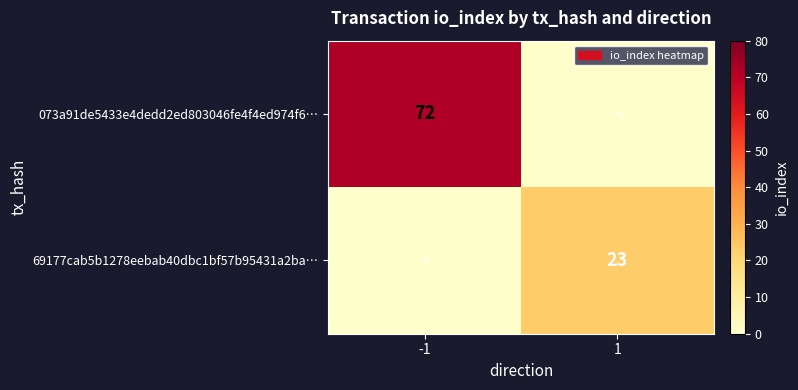

At which category is the sum across all series the highest?

-1